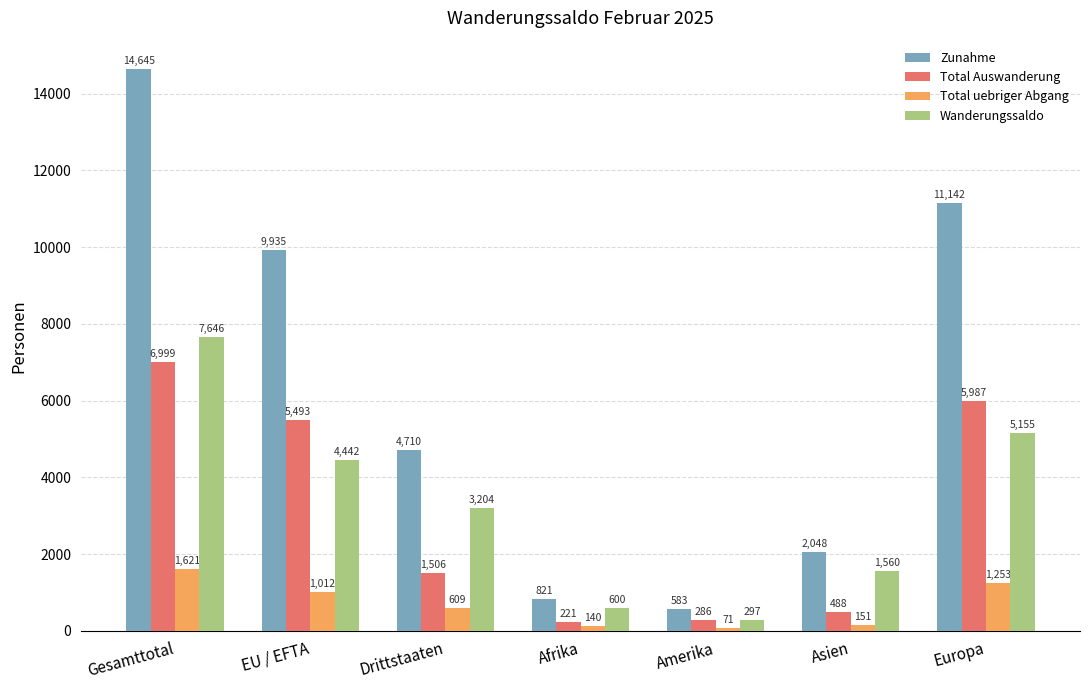

Rank the series at Drittstaaten from highest to lowest value.

Zunahme, Wanderungssaldo, Total Auswanderung, Total uebriger Abgang